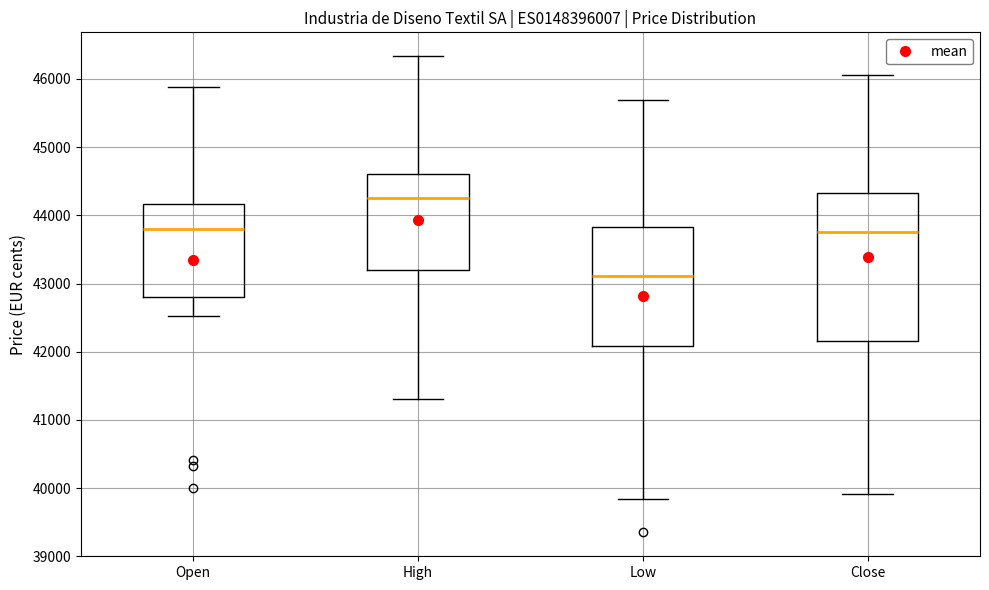

Reading left to right, read every box against the y-axis: the position of its median line, the range the box covers, and the ends of its whiskers. The values are not printed on the chart, so give them approximately, as read against the axis.

Open: median 43800, box 42800 to 44200, whiskers 42500 to 45900
High: median 44300, box 43200 to 44600, whiskers 41300 to 46300
Low: median 43100, box 42100 to 43800, whiskers 39800 to 45700
Close: median 43800, box 42200 to 44300, whiskers 39900 to 46100